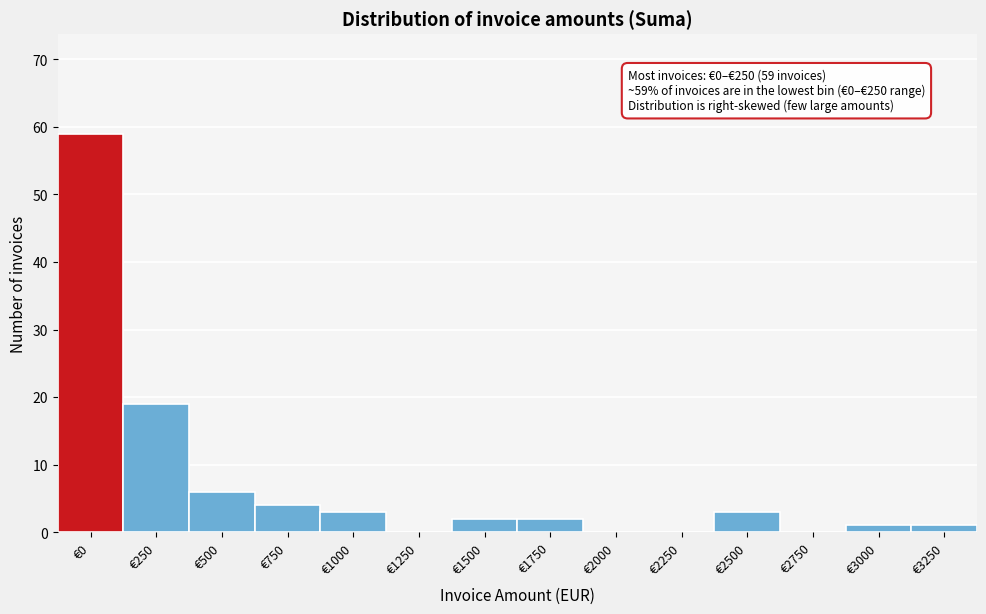

Reading left to right, what are all the values shown in this chart?

€0=59	€250=19	€500=6	€750=4	€1000=3	€1250=0	€1500=2	€1750=2	€2000=0	€2250=0	€2500=3	€2750=0	€3000=1	€3250=1